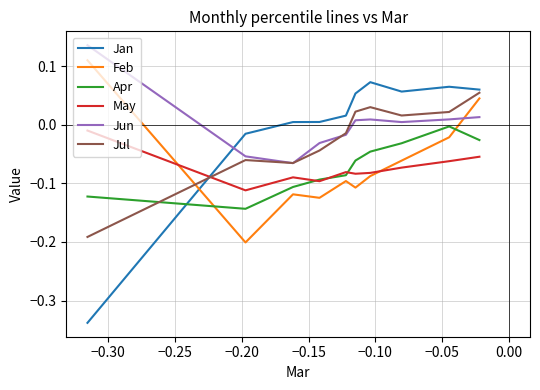

In Jul, how many points are lower than both neighbors (excluding endpoints)?

2